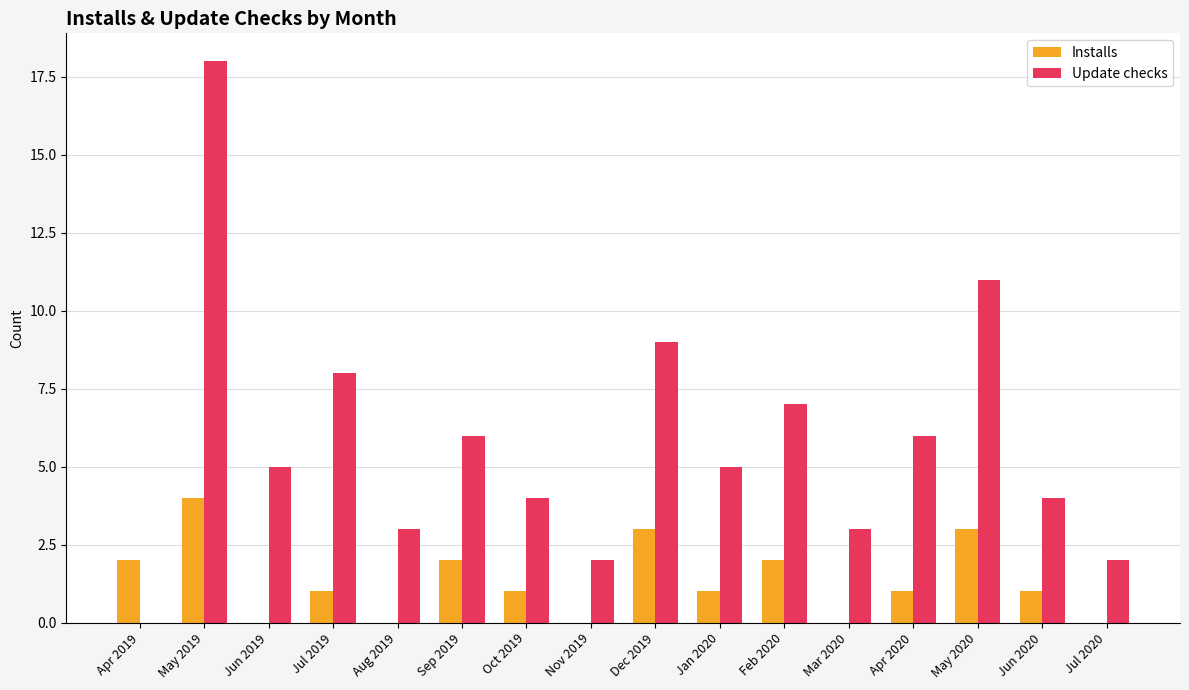

What are all the series names shown in the legend?

Installs, Update checks